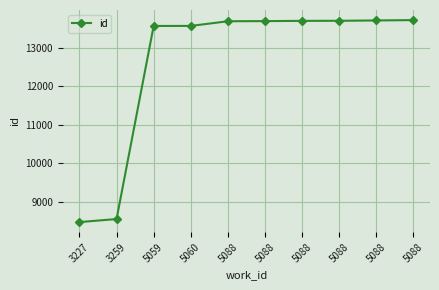

What is the sum of all values?

126375